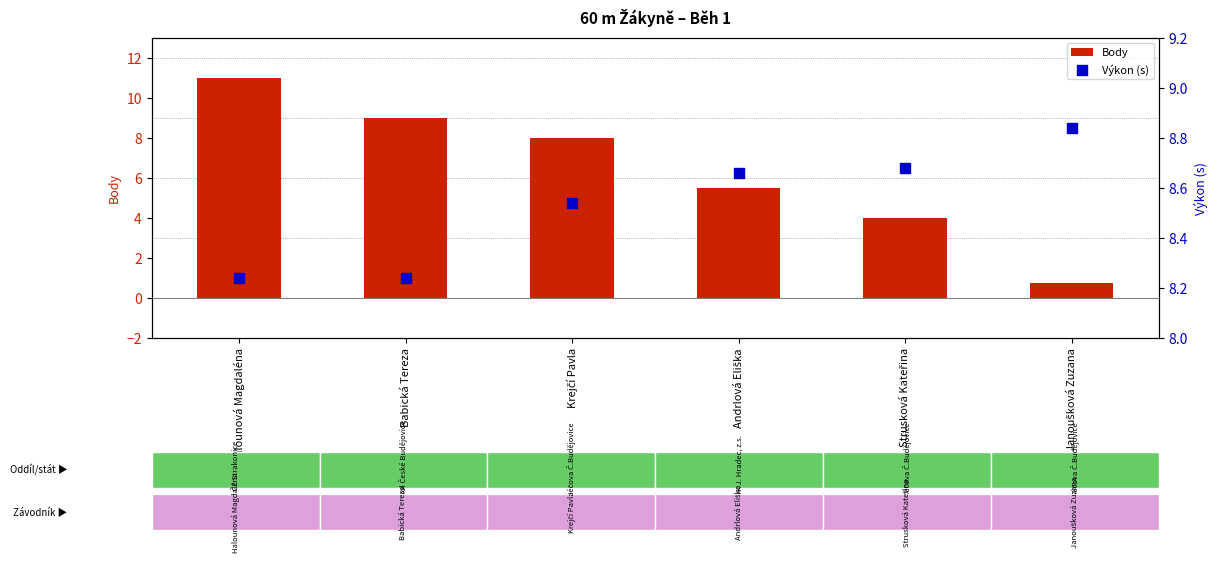

What are all the series names shown in the legend?

Body, Výkon (s)